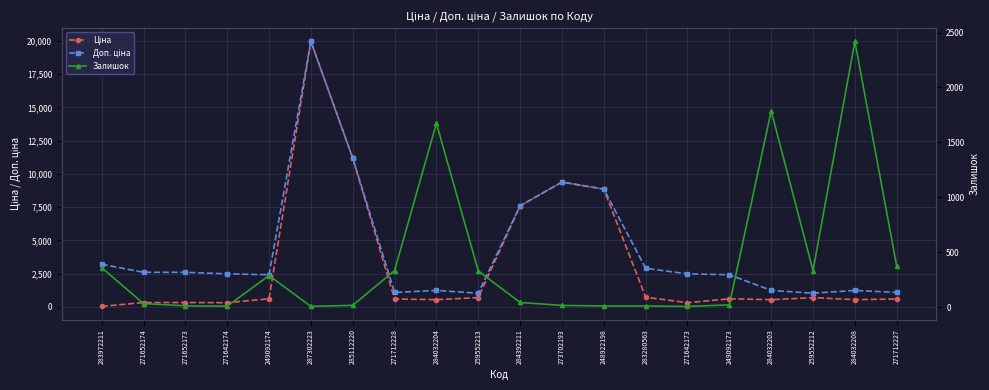

Is the value of Ціна at 273702193 greater than the value of Залишок at 284392211?

Yes